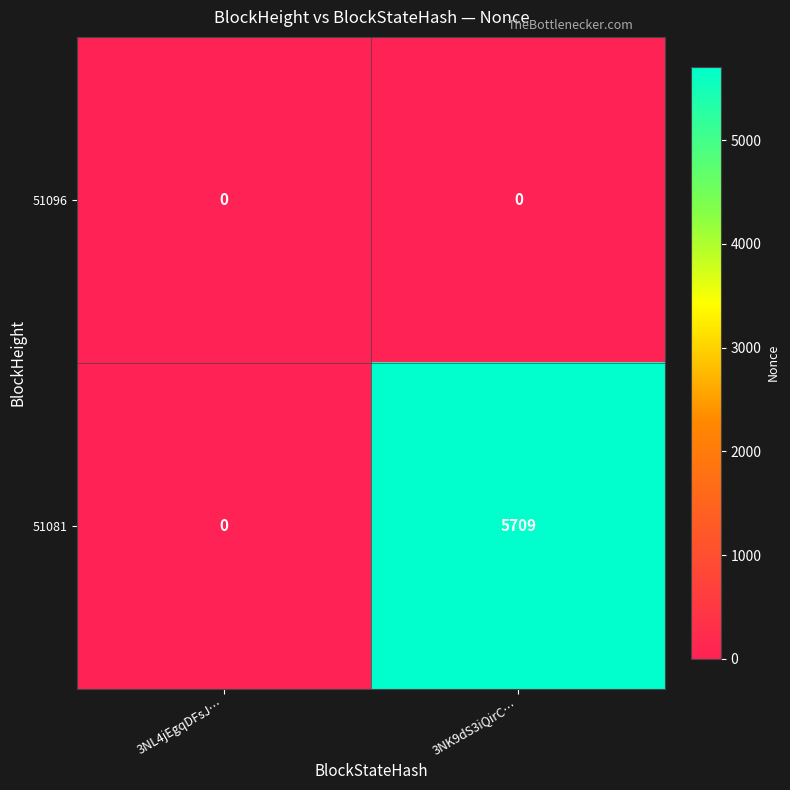

True or false: 51081 has a value of 0 at 3NL4jEgqDFsJ….

True